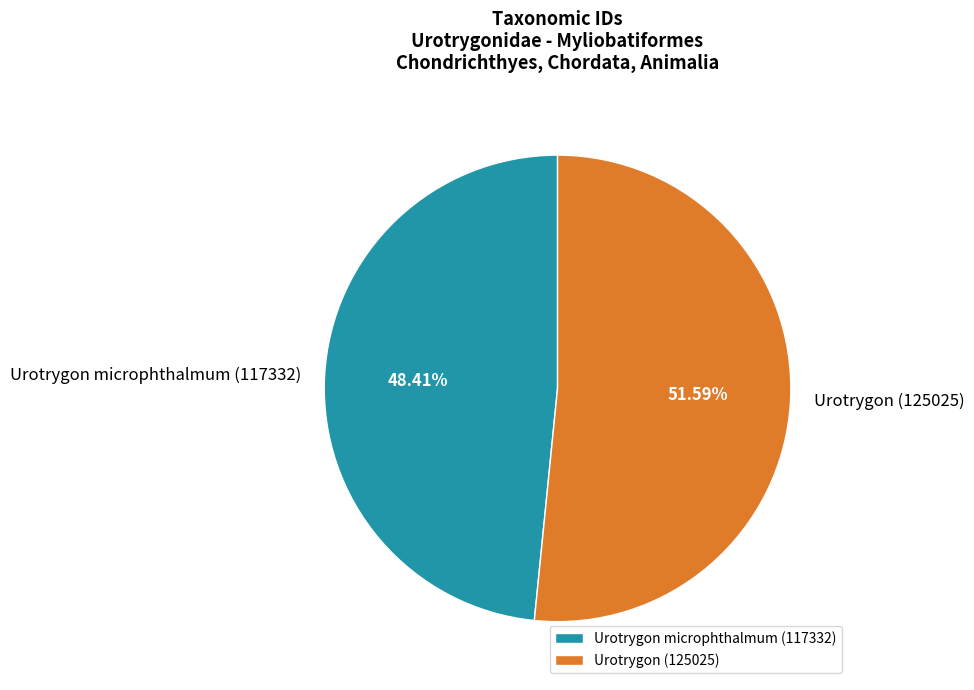

The Urotrygon microphthalmum (117332) slice represents 34% of the pie. True or false?

False